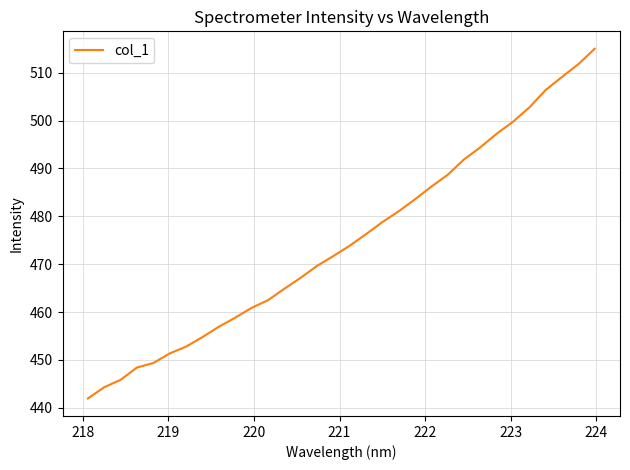

What is the difference between the maximum and minimum values?

73.0